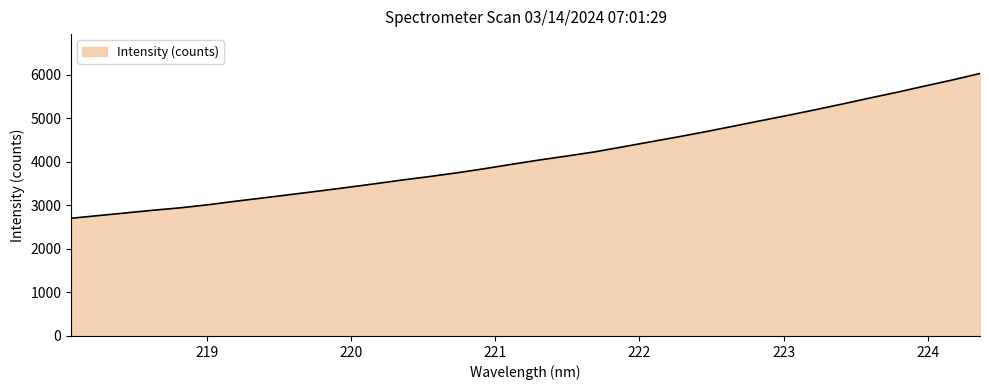

What is the smallest value displayed?

2704.7